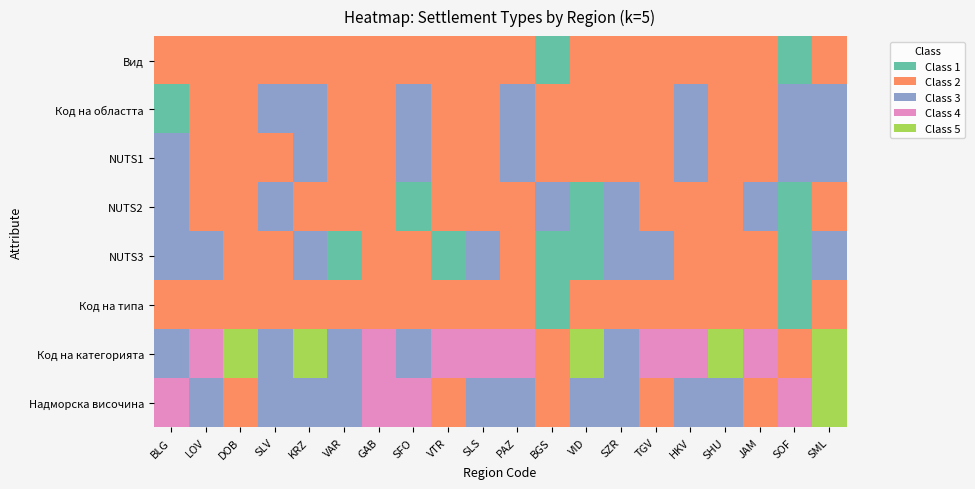

Is the value of DOB at 4 greater than the value of VID at 6?

No